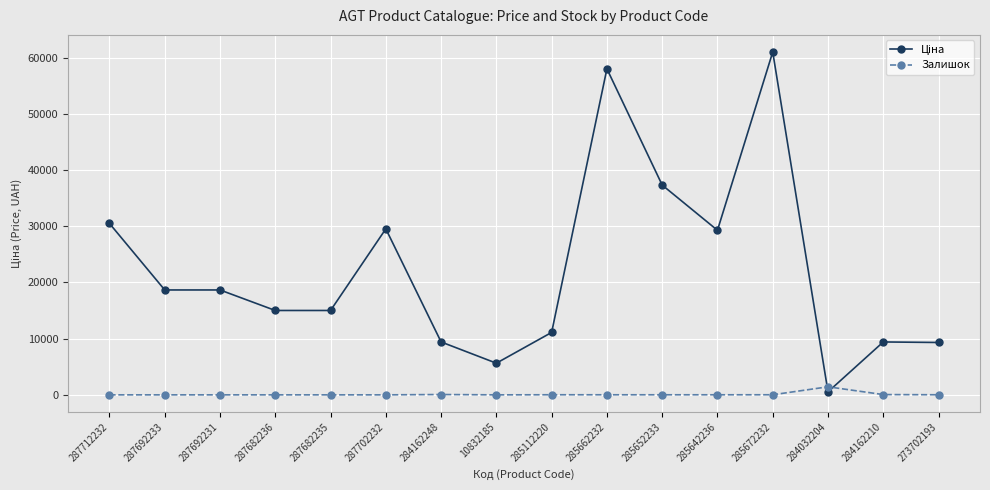

At which label does Залишок reach its peak?

284032204